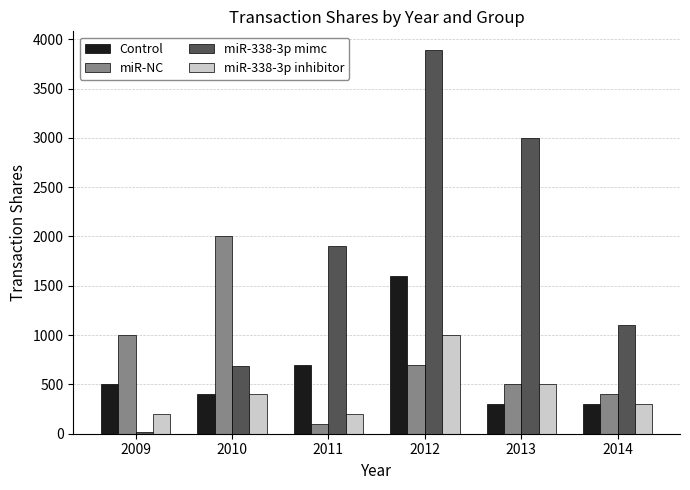

What is the value of the miR-338-3p mimc bar at the 2nd from the left?

687